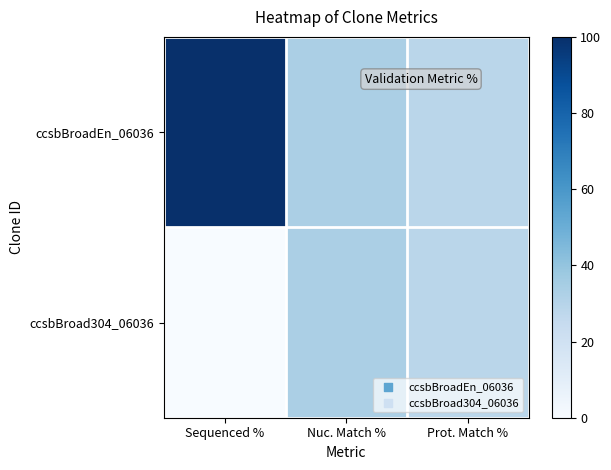

Reading left to right, what are all the values shown in this chart?

ccsbBroadEn_06036: Sequenced %=100.0	Nuc. Match %=33.5	Prot. Match %=28.8
ccsbBroad304_06036: Sequenced %=0.0	Nuc. Match %=33.5	Prot. Match %=28.8